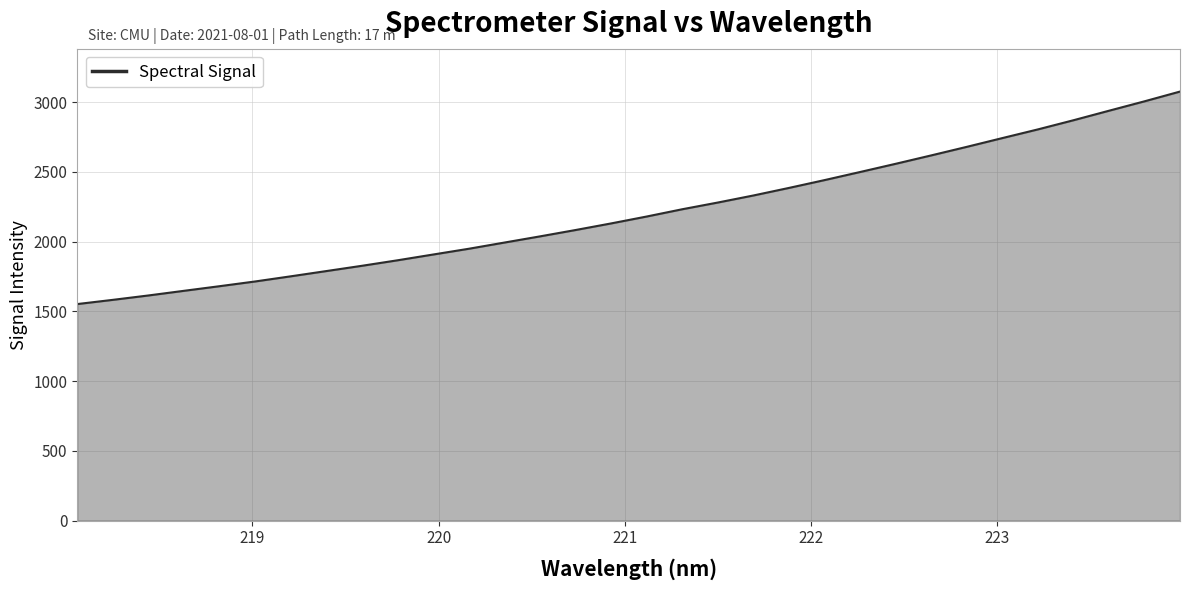

True or false: there are more than 0 points higher than both neighbors.

False